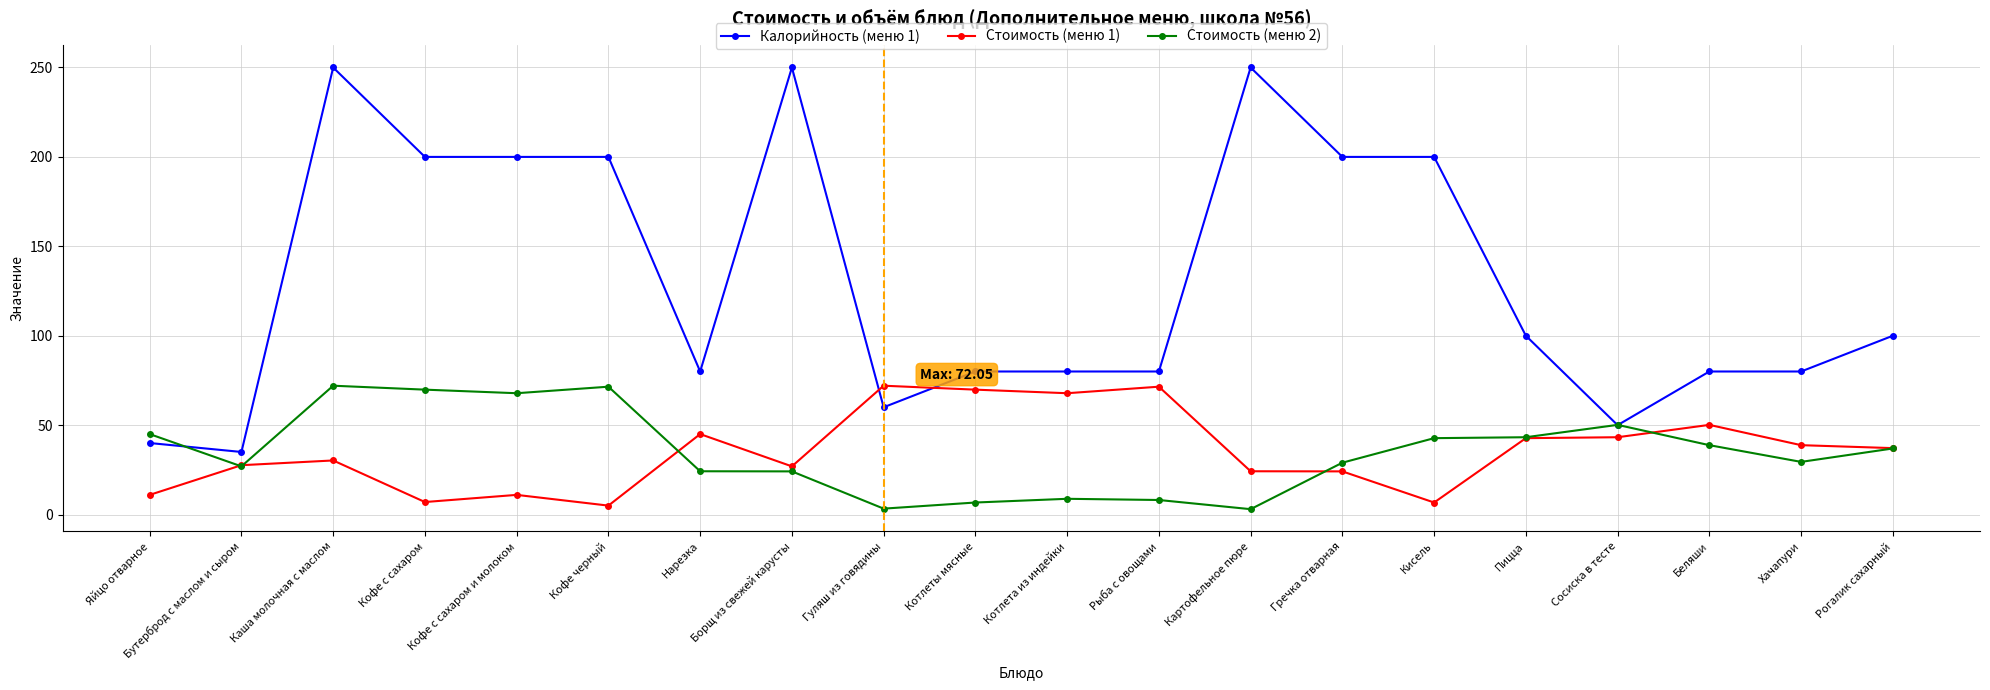

What is the minimum value for Калорийность (меню 1)?

35.0